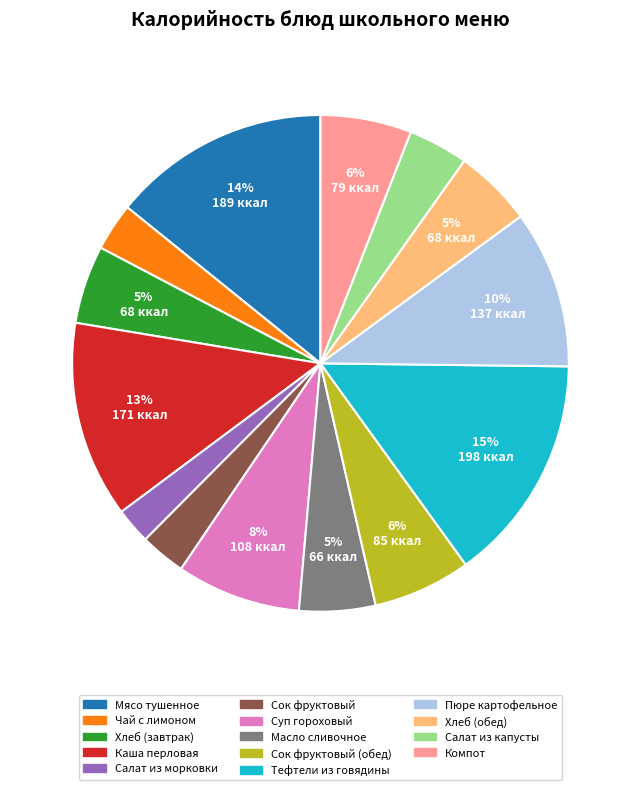

How many segments does this pie chart have?

14